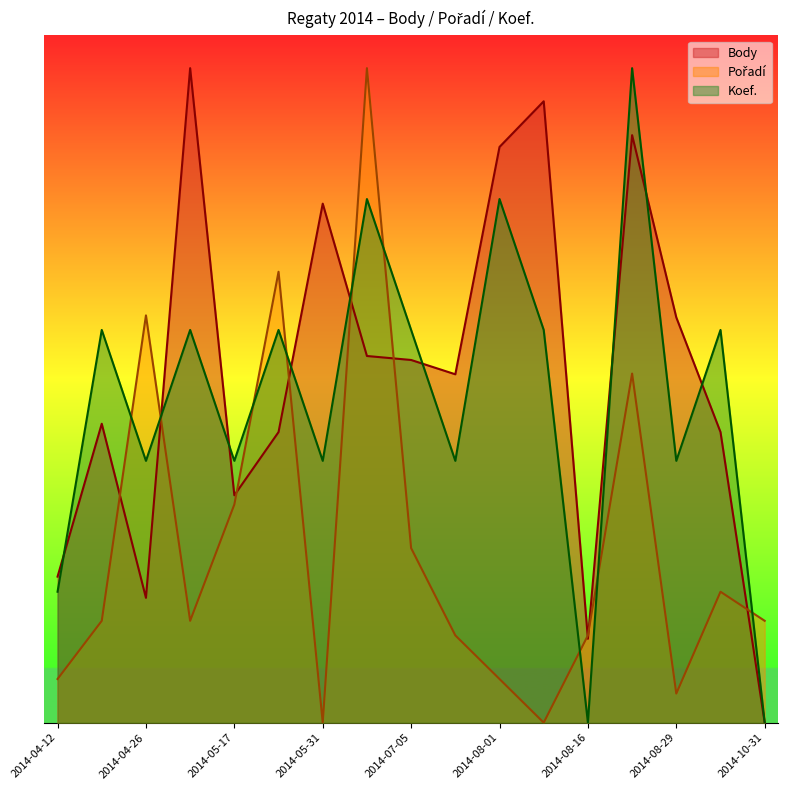

How many interior local peaks does the Body series have?

5